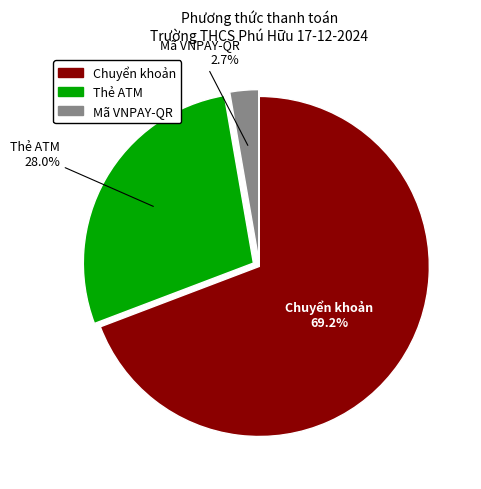

Is there any slice that represents more than half of the pie?

Yes